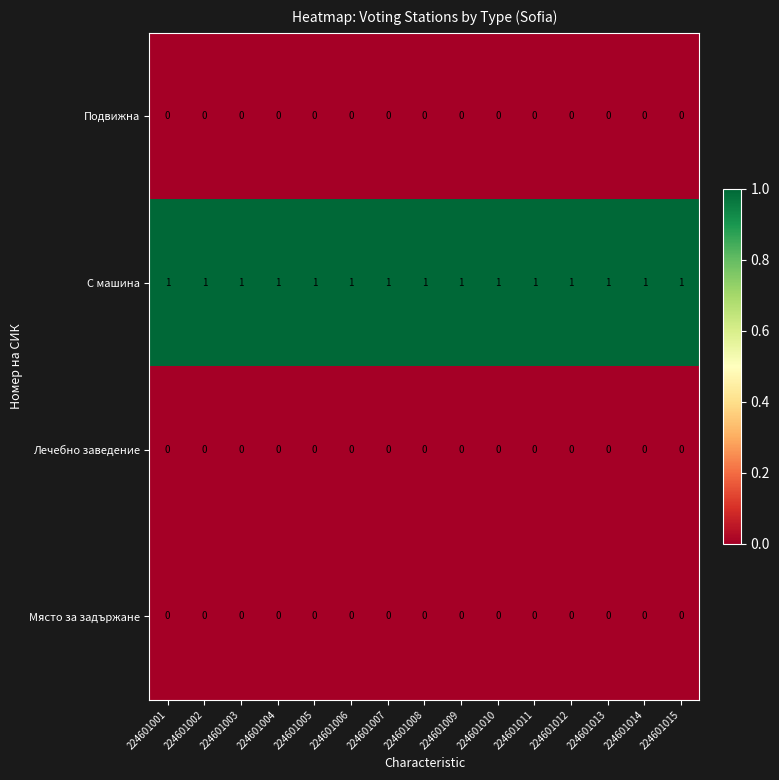

The С машина series shows 1 at 224601010. True or false?

True